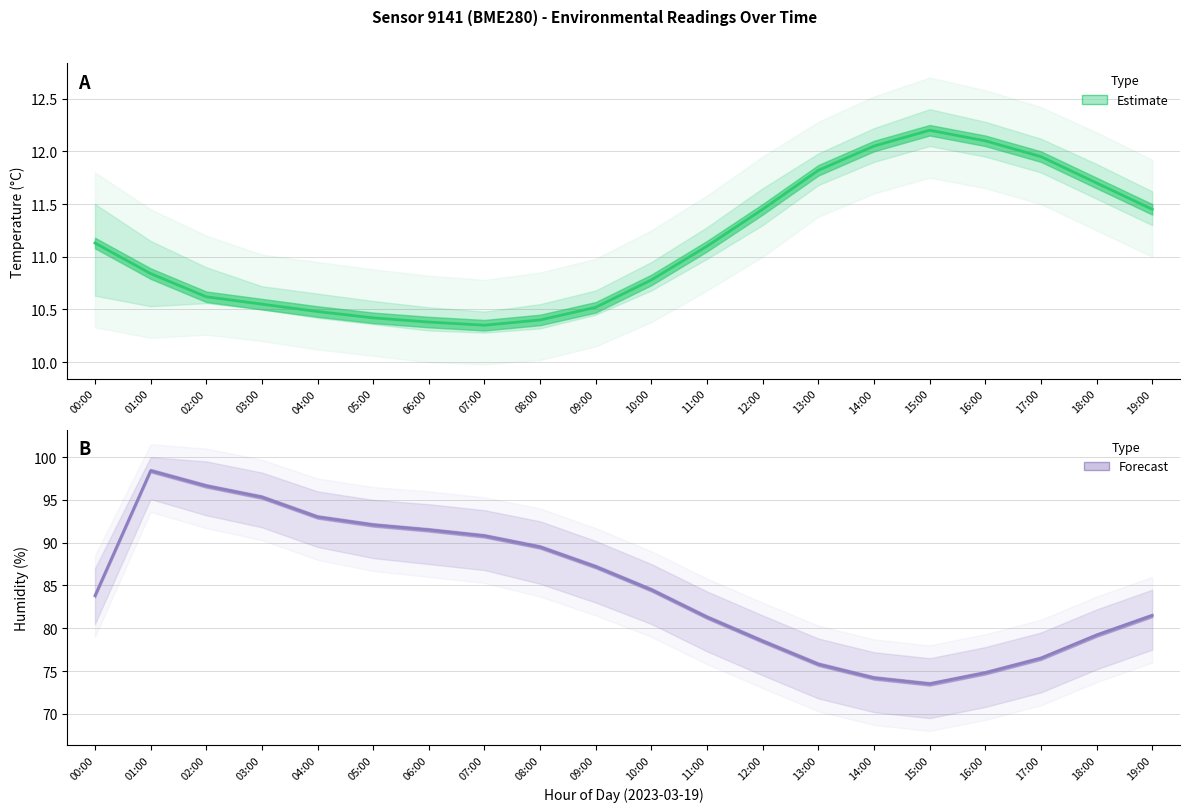

The temperature series shows 11.7 at 18:00. True or false?

True